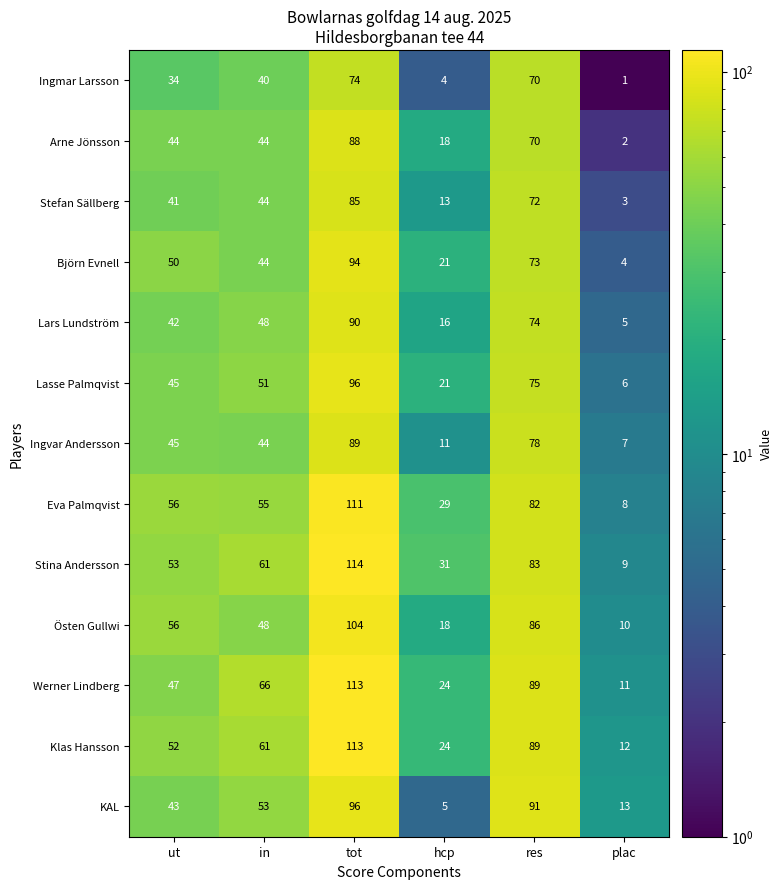

Which series changed the most between hcp and res?

KAL